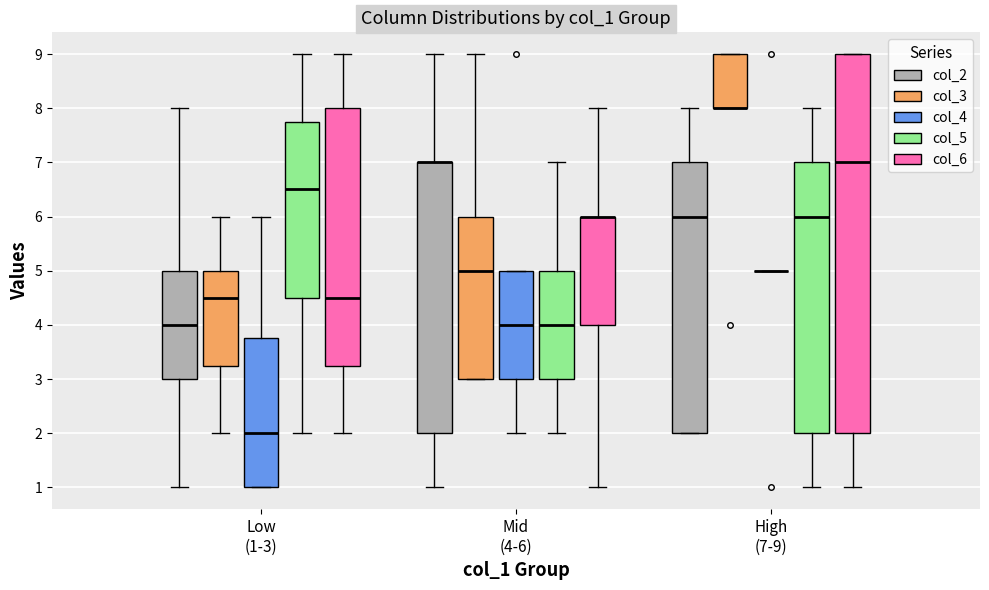

Reading left to right, read every box against the y-axis: the position of its median line, the range the box covers, and the ends of its whiskers. The values are not printed on the chart, so give them approximately, as read against the axis.

Low (1-3) (col_2): median 4.0, box 3.0 to 5.0, whiskers 1.0 to 8.0
Low (1-3) (col_3): median 4.5, box 3.3 to 5.0, whiskers 2.0 to 6.0
Low (1-3) (col_4): median 2.0, box 1.0 to 3.8, whiskers 1.0 to 6.0
Low (1-3) (col_5): median 6.5, box 4.5 to 7.8, whiskers 2.0 to 9.0
Low (1-3) (col_6): median 4.5, box 3.3 to 8.0, whiskers 2.0 to 9.0
Mid (4-6) (col_2): median 7.0 (drawn on the box's upper edge), box 2.0 to 7.0, whiskers 1.0 to 9.0
Mid (4-6) (col_3): median 5.0, box 3.0 to 6.0, whiskers 3.0 to 9.0
Mid (4-6) (col_4): median 4.0, box 3.0 to 5.0, whiskers 2.0 to 5.0
Mid (4-6) (col_5): median 4.0, box 3.0 to 5.0, whiskers 2.0 to 7.0
Mid (4-6) (col_6): median 6.0 (drawn on the box's upper edge), box 4.0 to 6.0, whiskers 1.0 to 8.0
High (7-9) (col_2): median 6.0, box 2.0 to 7.0, whiskers 2.0 to 8.0
High (7-9) (col_3): median 8.0 (drawn on the box's lower edge), box 8.0 to 9.0, whiskers 8.0 to 9.0
High (7-9) (col_4): box collapsed to a line at 5.0, whiskers 5.0 to 5.0
High (7-9) (col_5): median 6.0, box 2.0 to 7.0, whiskers 1.0 to 8.0
High (7-9) (col_6): median 7.0, box 2.0 to 9.0, whiskers 1.0 to 9.0